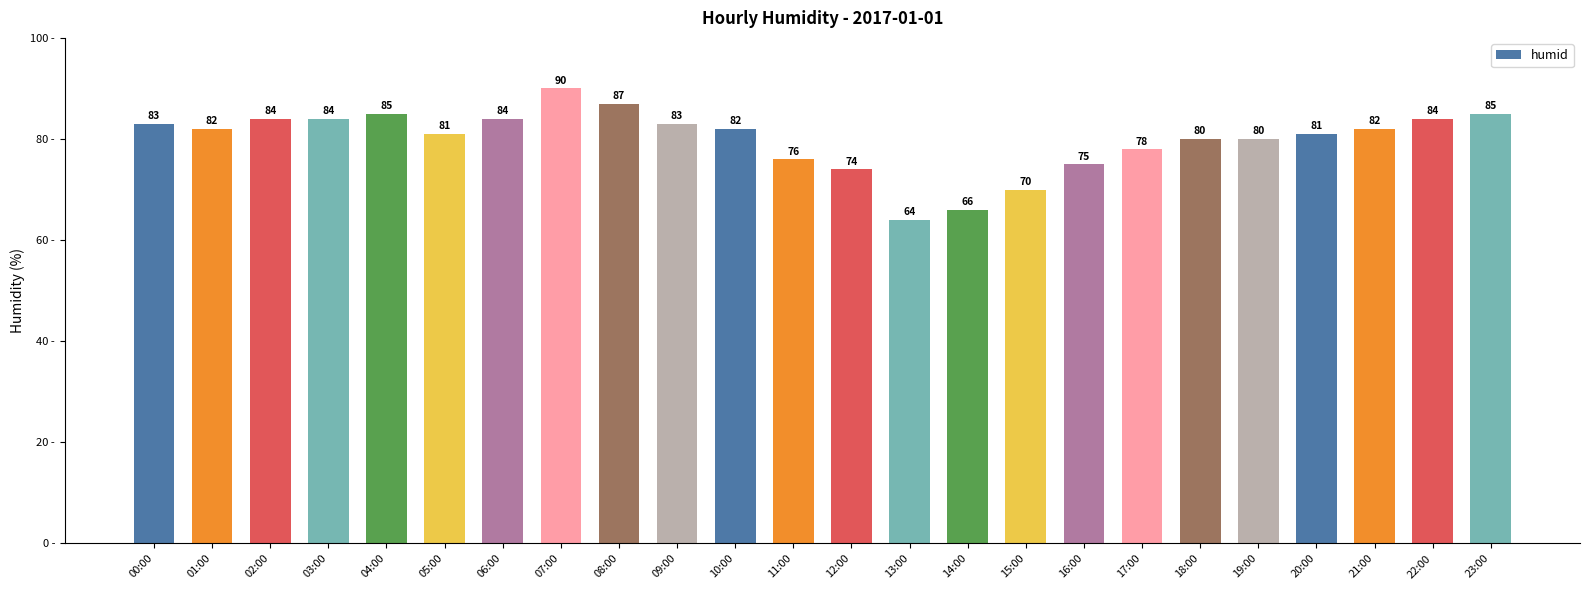

Where is the data nearest to the value 77?

11:00